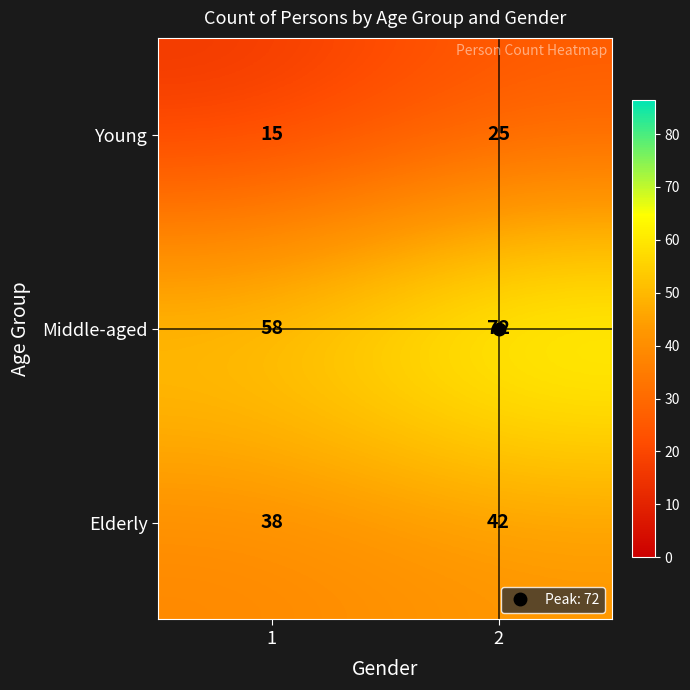

Is it true that Elderly equals 11 at 1?

False